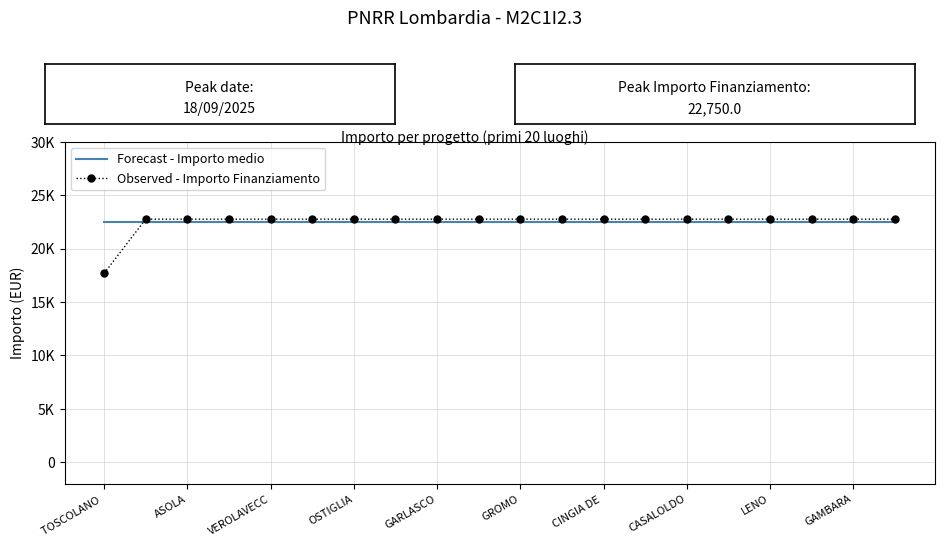

True or false: Forecast - Importo medio has more than 2 points higher than both neighbors.

False